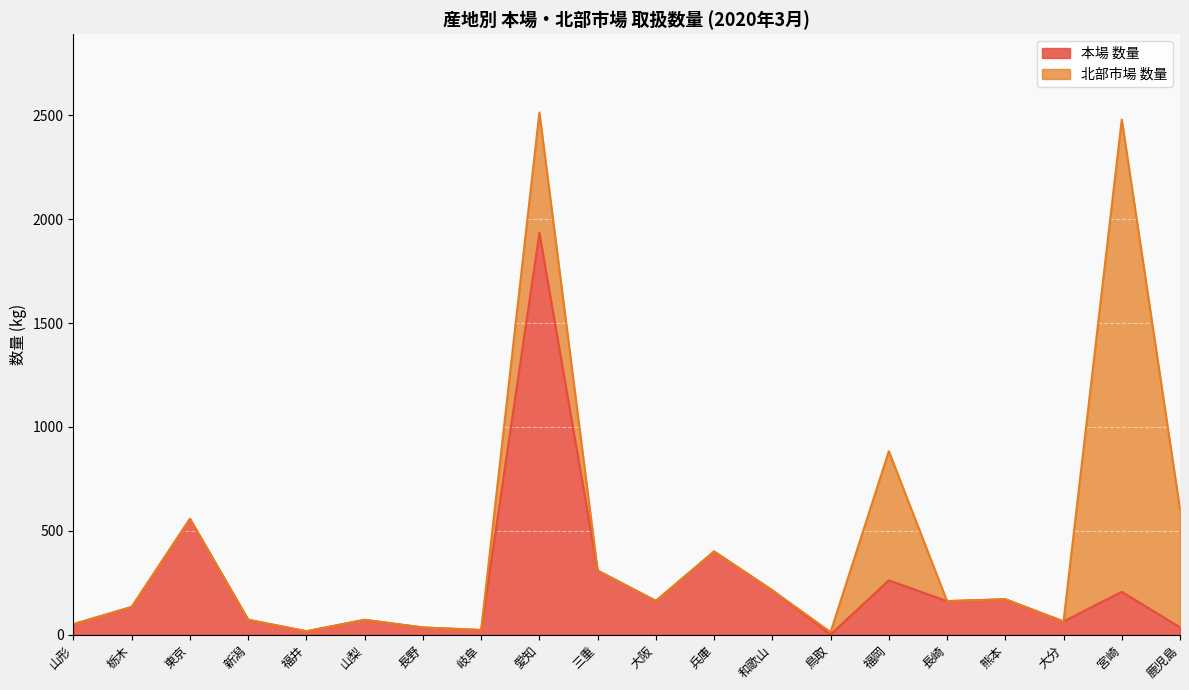

How many lines are shown in the chart?

2